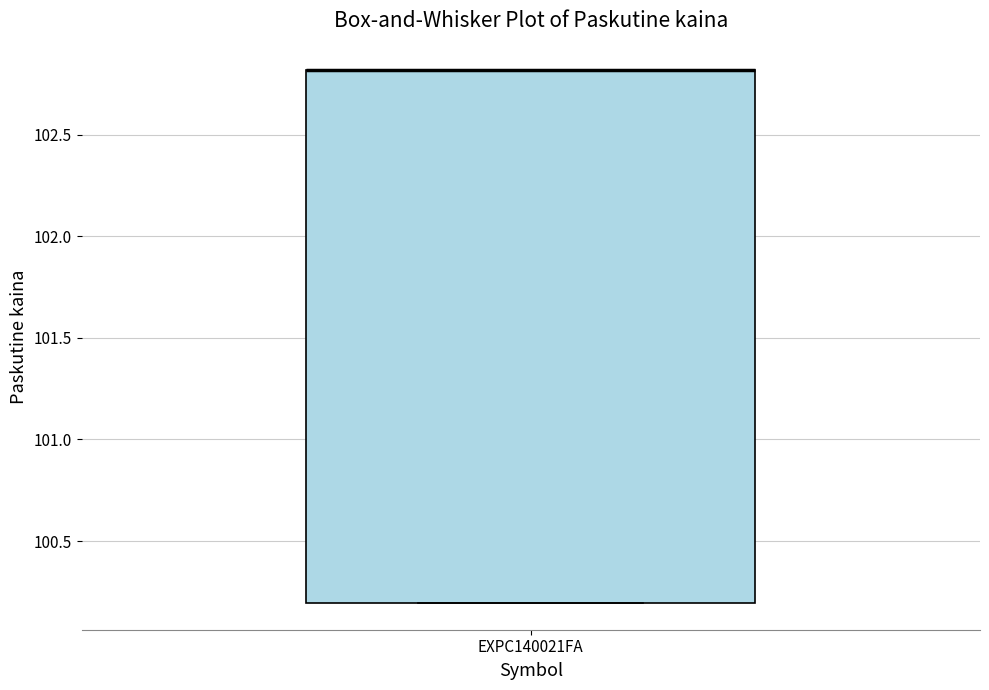

Transcribe this box plot: give where the median line is, the range the box spans, and where the two whiskers end, as read against the y-axis. The values are not printed on the chart, so give them approximately, as read against the axis.

median 102.8 (drawn on the box's upper edge), box 100.2 to 102.8, whiskers 100.2 to 102.8